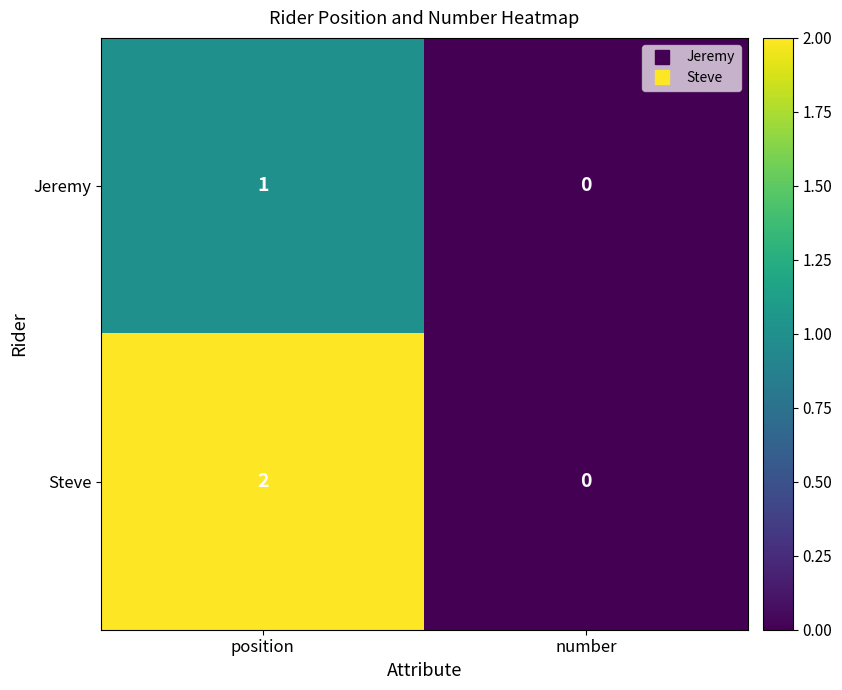

What is the total value across all series at position?

3